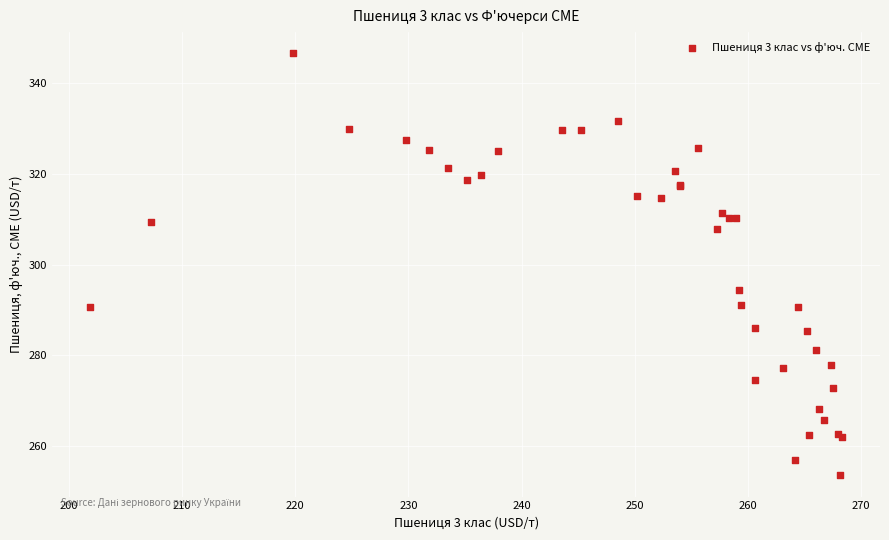

What Y value in the scatter plot is closest to 300?

294.3